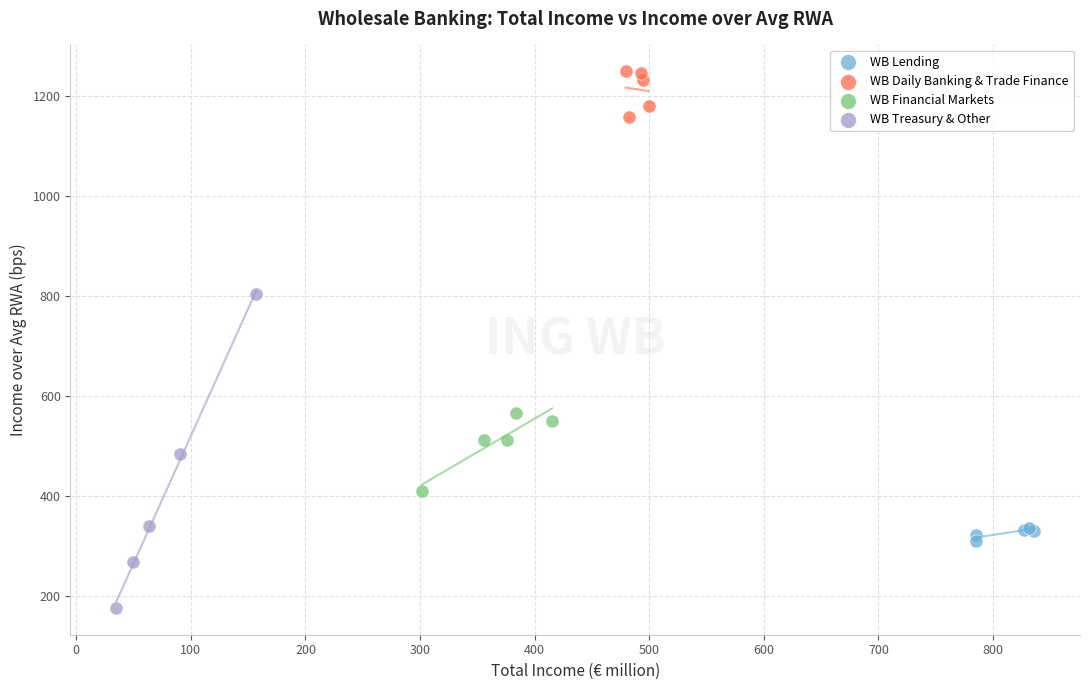

Which series reaches the minimum Y coordinate?

WB Treasury & Other